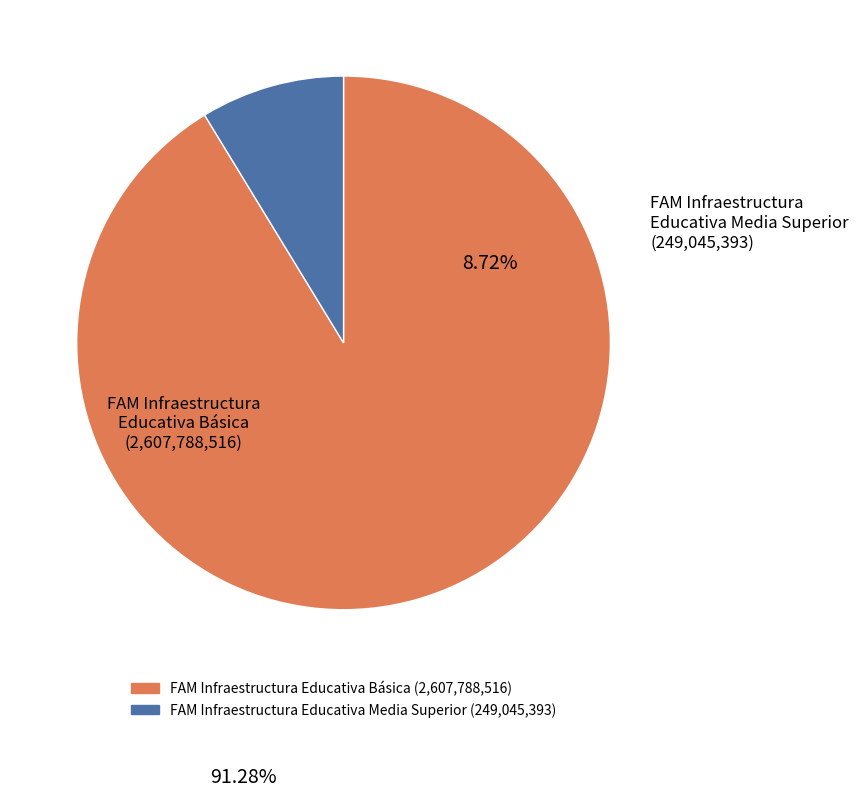

Does any single category account for the majority?

Yes